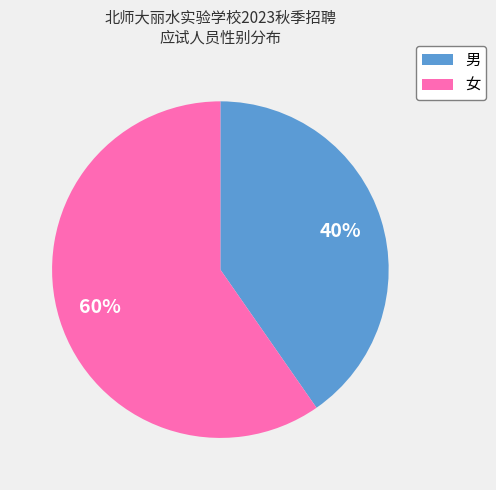

What is the largest slice in the pie chart?

女